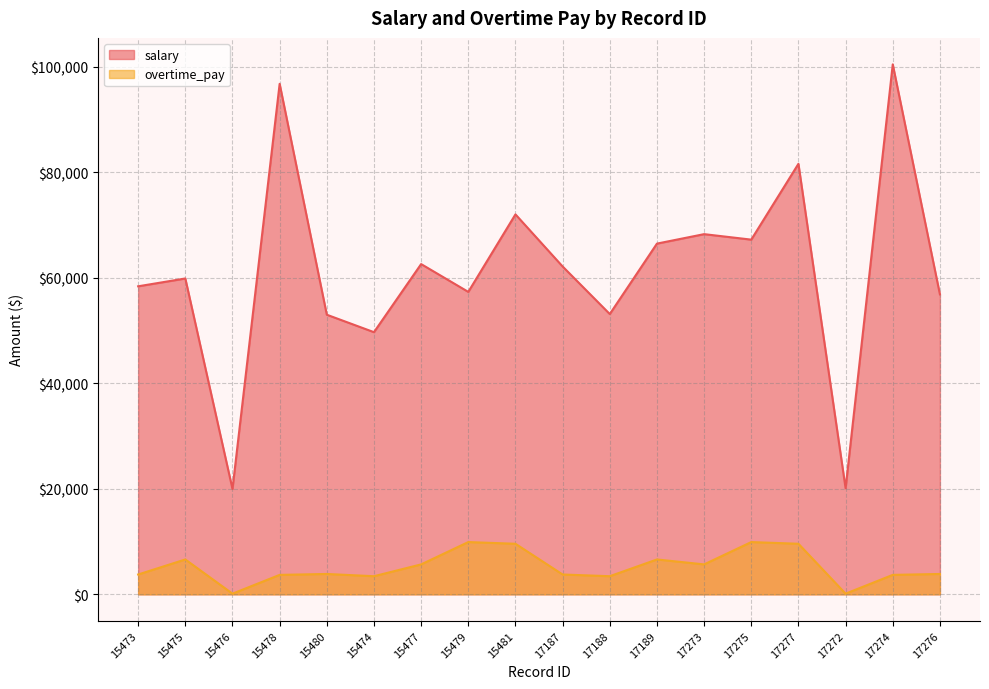

At which category is the sum across all series the highest?

17274